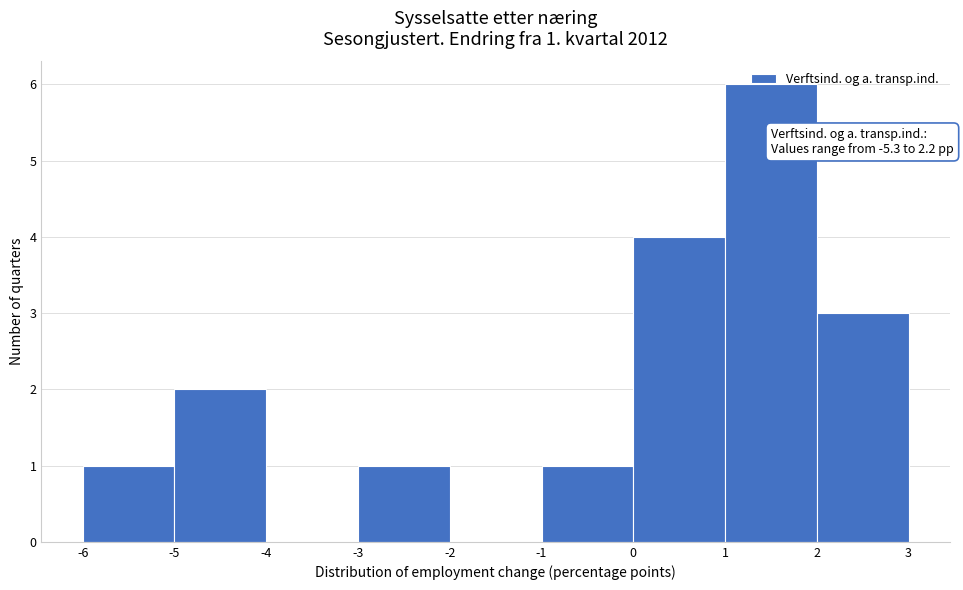

Over which range of the x-axis is the bar tallest?

1 to 2